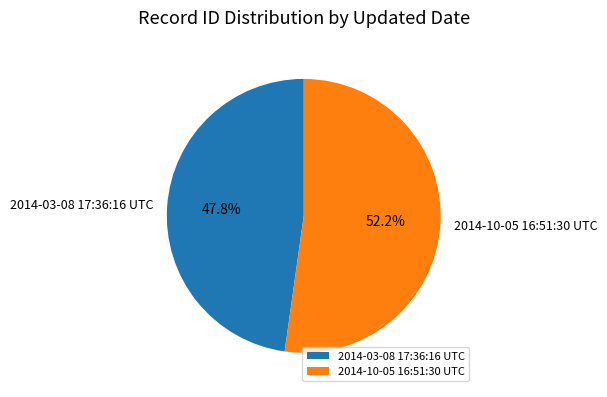

Does 2014-10-05 16:51:30 UTC account for over 50% of the chart?

Yes